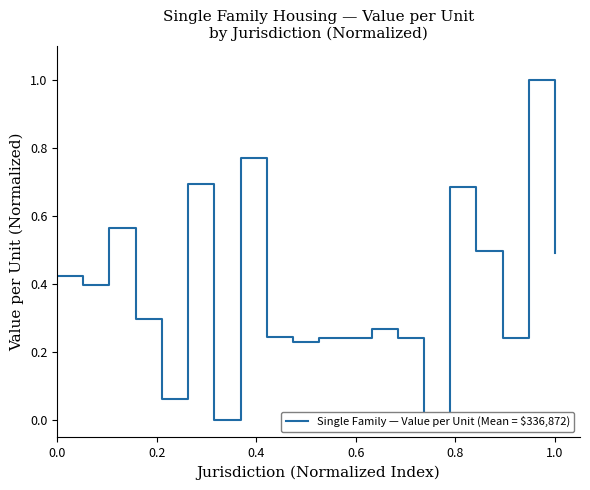

How many interior local valleys (lower than both neighbors) does the data have?

6